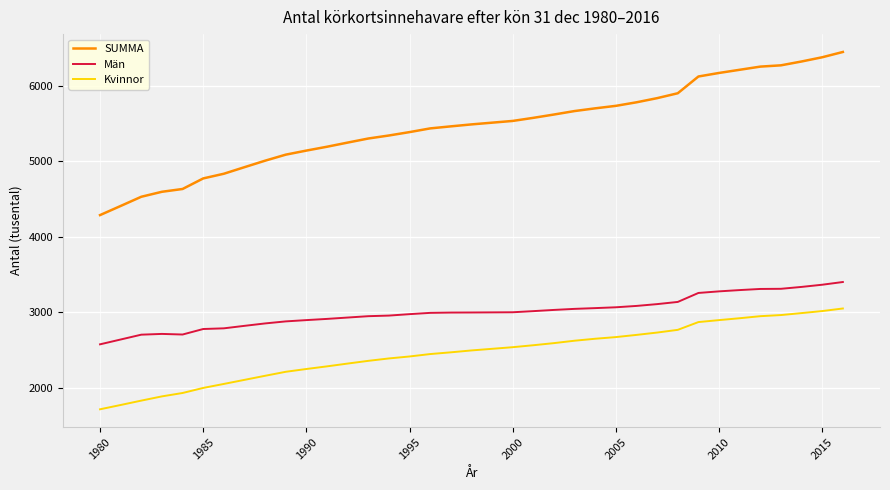

Which series has the largest total across all categories?

SUMMA